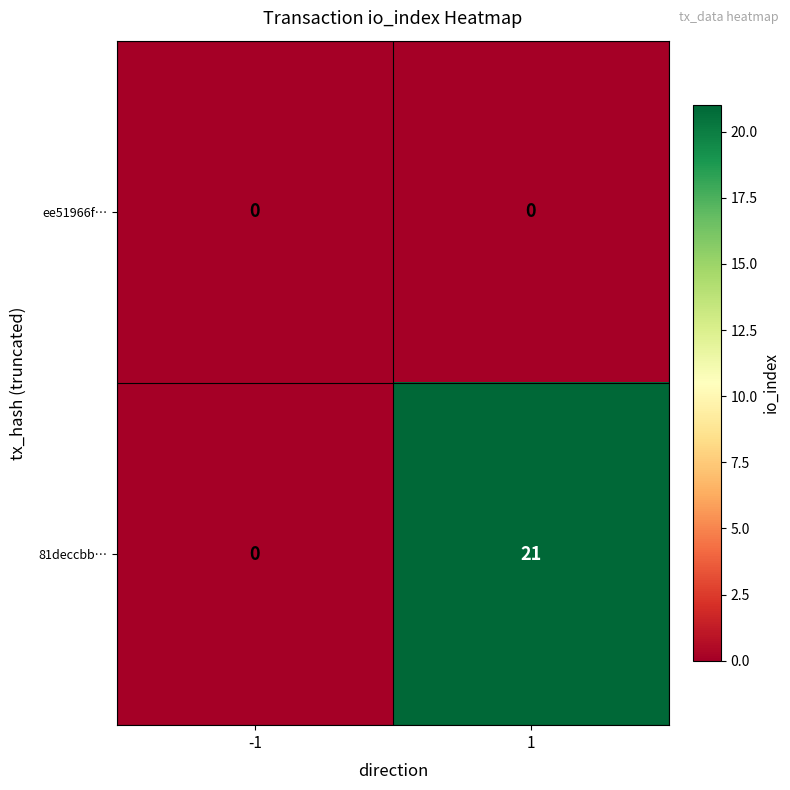

At which category is the sum across all series the highest?

1